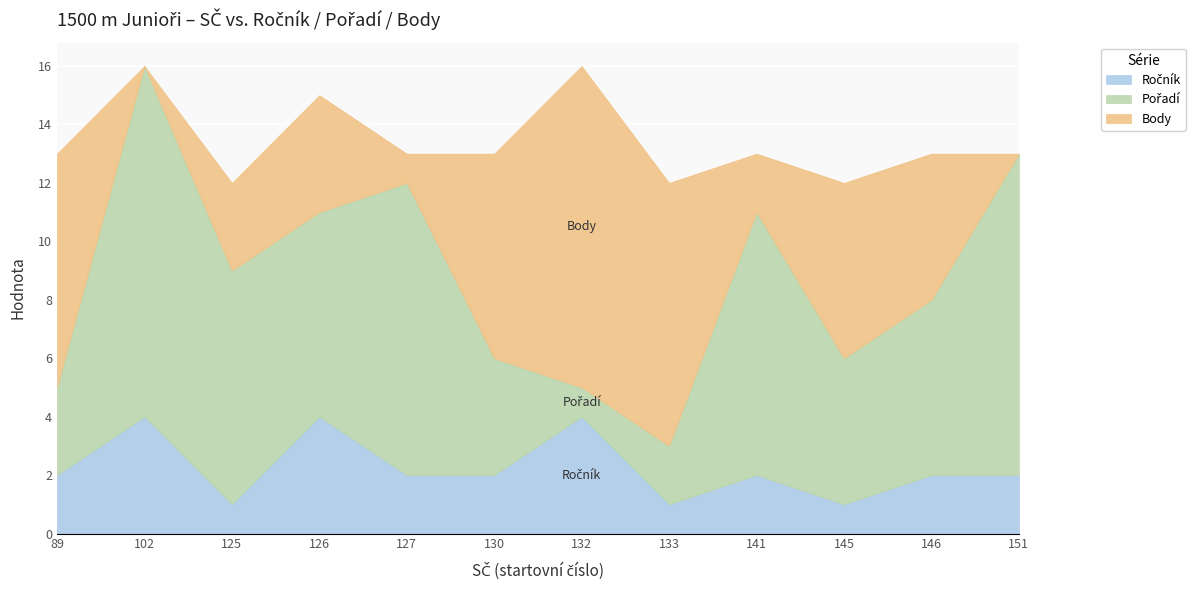

In Body, how many points are lower than both neighbors (excluding endpoints)?

3